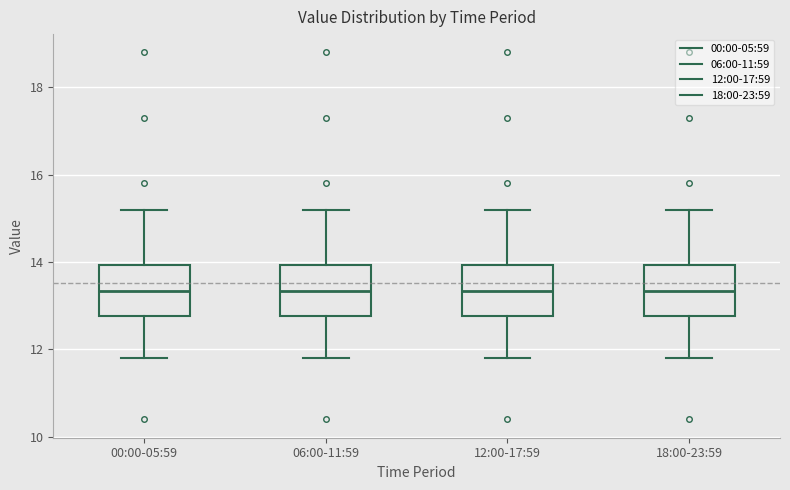

Reading left to right, transcribe this box plot: for each box, give where its median line is, the range the box spans, and where its two whiskers end, as read against the y-axis. The values are not printed on the chart, so give them approximately, as read against the axis.

00:00-05:59: median 13.4, box 12.8 to 14.0, whiskers 11.8 to 15.2
06:00-11:59: median 13.4, box 12.8 to 14.0, whiskers 11.8 to 15.2
12:00-17:59: median 13.4, box 12.8 to 14.0, whiskers 11.8 to 15.2
18:00-23:59: median 13.4, box 12.8 to 14.0, whiskers 11.8 to 15.2